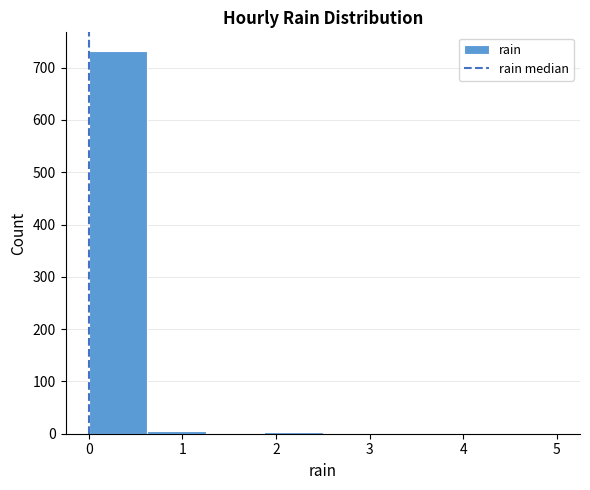

How tall is the bar that spans 0.0 to 0.6 on the x-axis? Neither the bar edges nor the heights are printed on the chart, so give them approximately, as read against the axes.

730